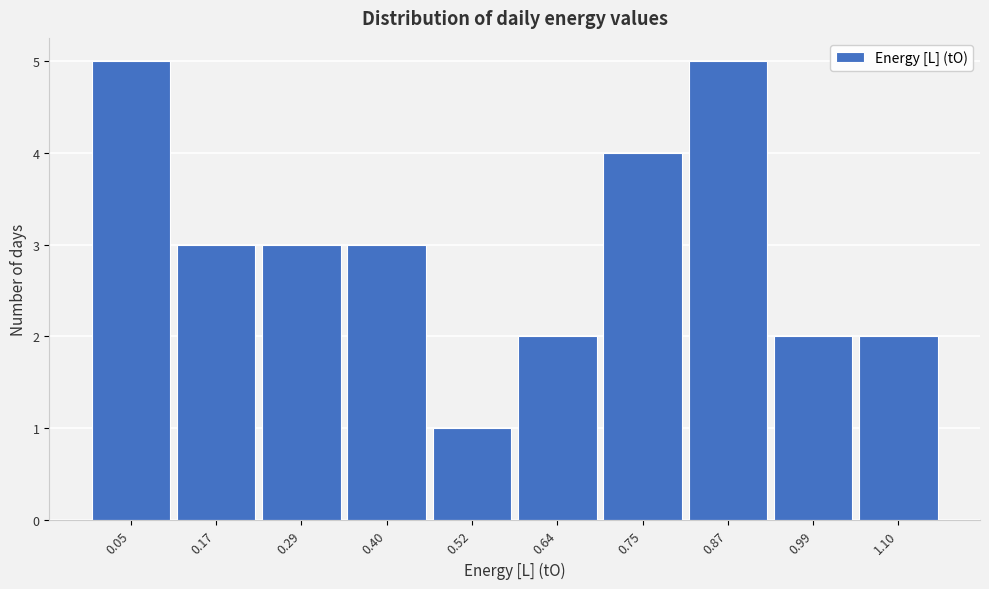

Reading left to right, list all the values displayed in this chart.

5	3	3	3	1	2	4	5	2	2